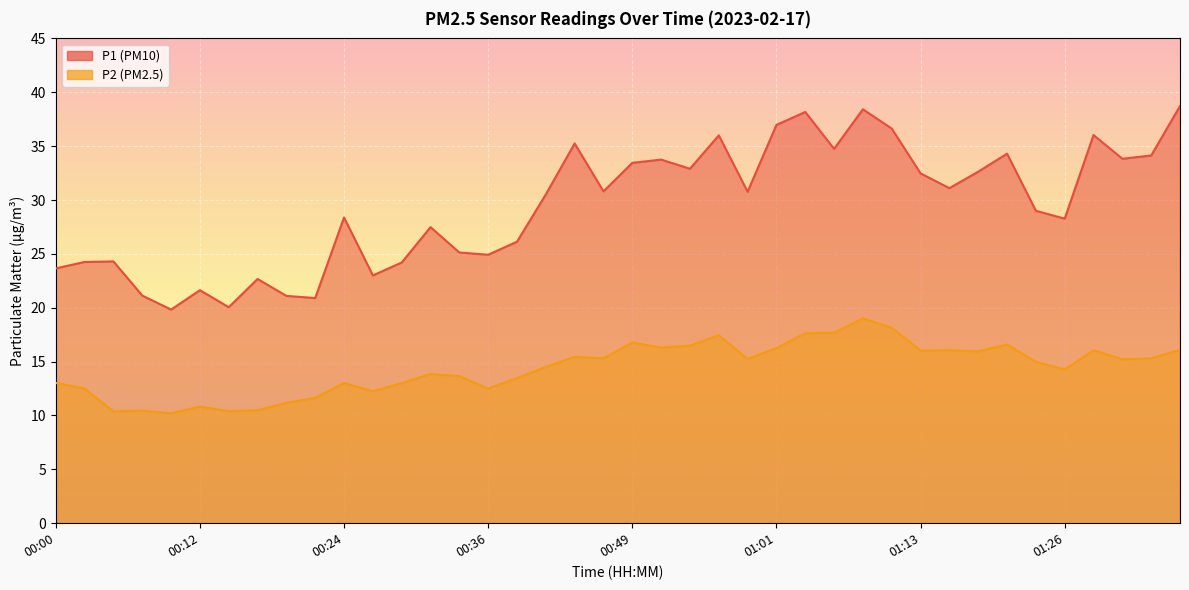

Count the number of data series in this chart.

2